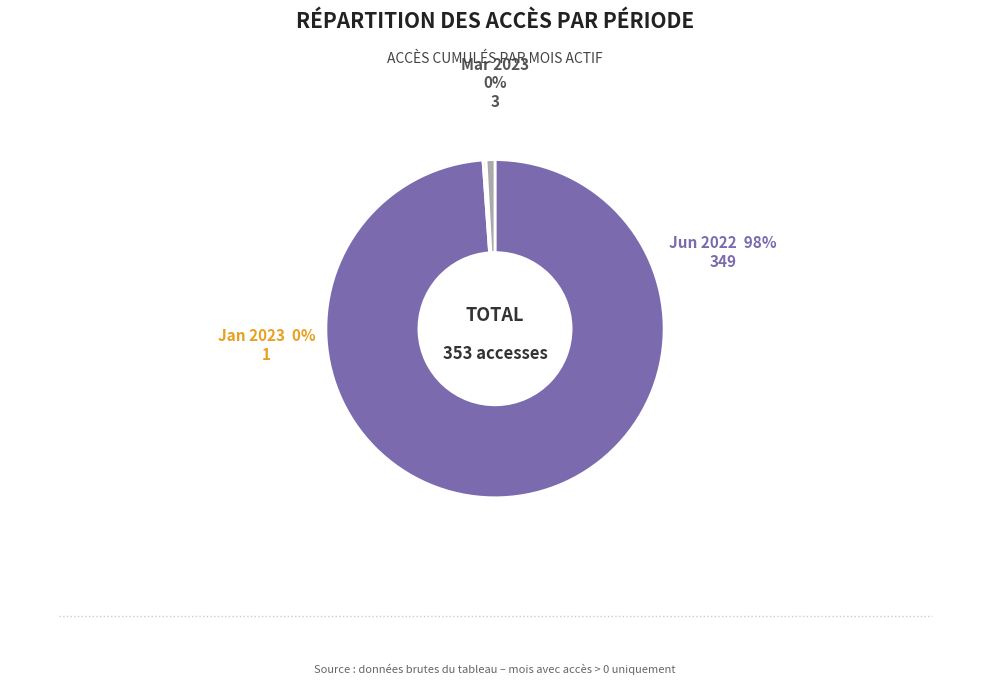

Does any single category account for the majority?

Yes